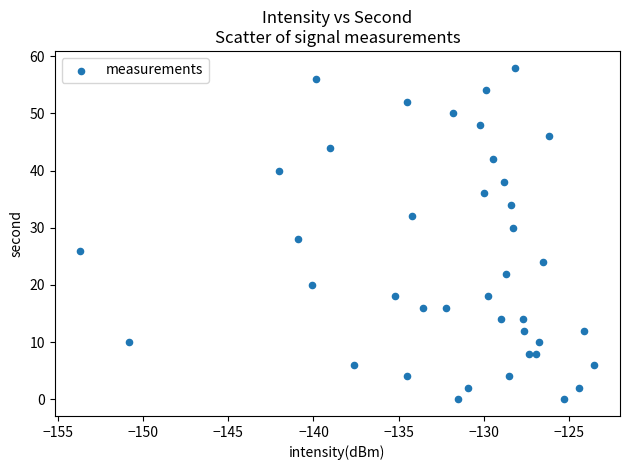

What is the range of Y values (max minus min)?

58